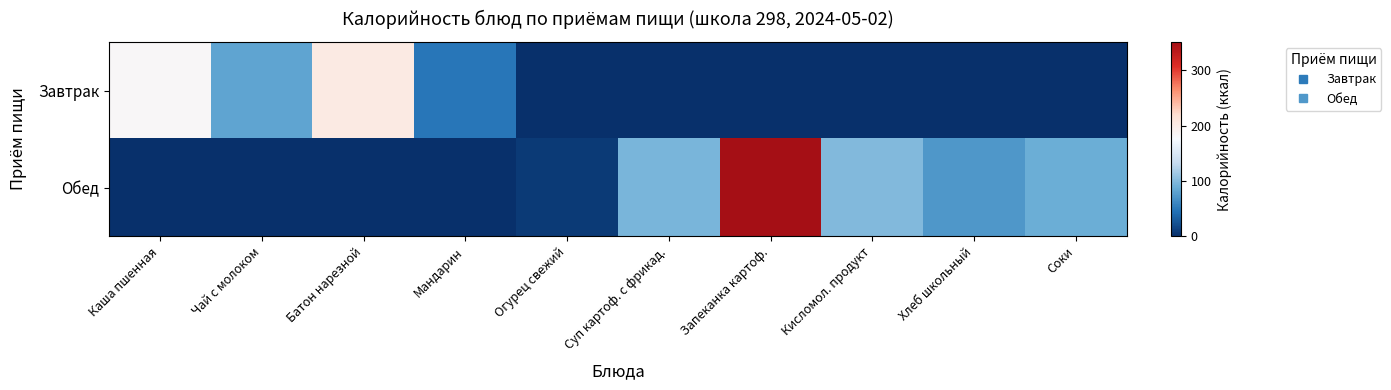

At which category is the sum across all series the highest?

Запеканка картоф.